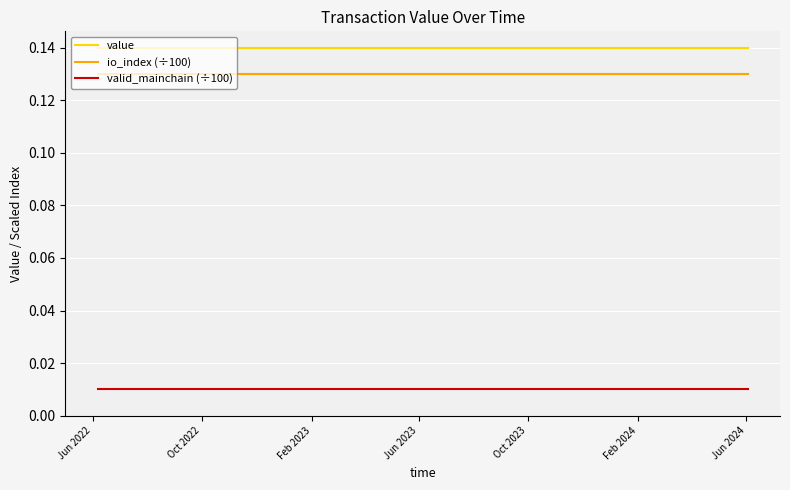

Rank the series by their maximum value, from lowest to highest.

valid_mainchain (÷100), io_index (÷100), value